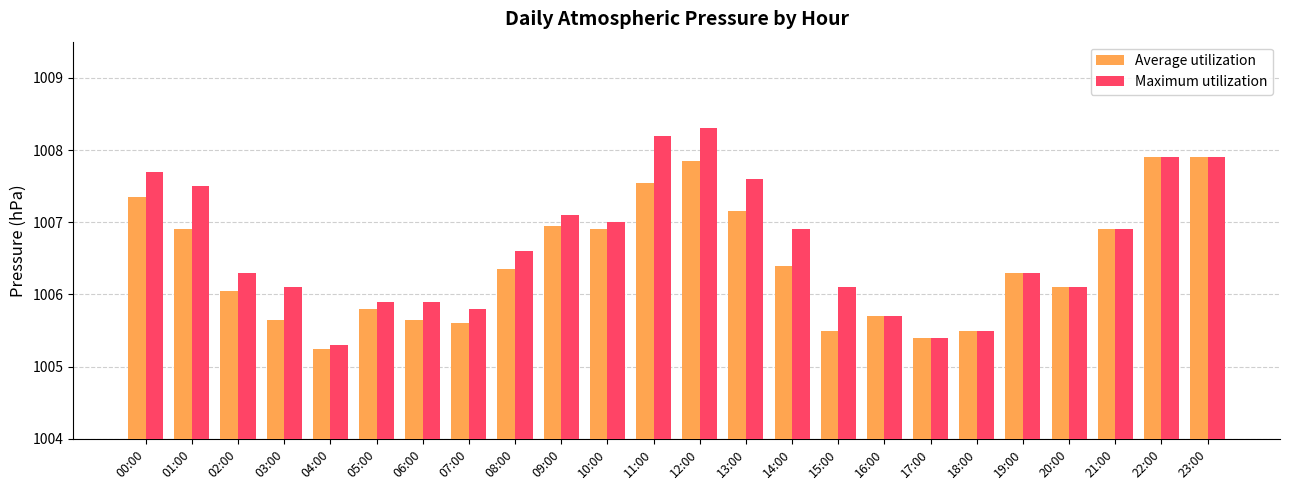

Which series has the widest spread of values?

Maximum utilization